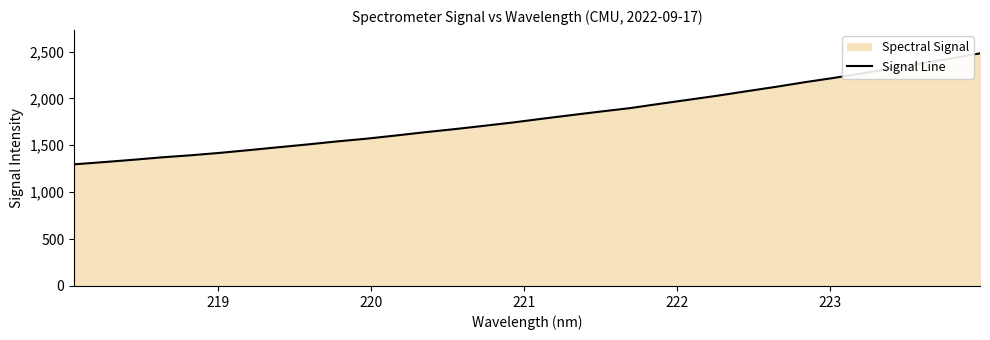

What is the minimum value shown in the chart?

1297.0